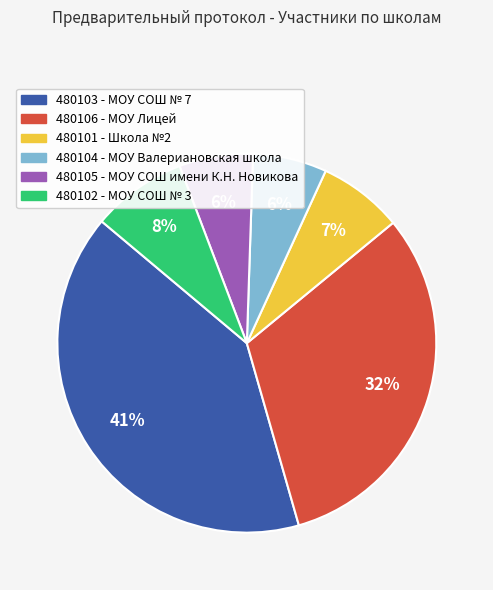

What percentage is the 480101 - Школа №2 slice, to the nearest percent?

7%